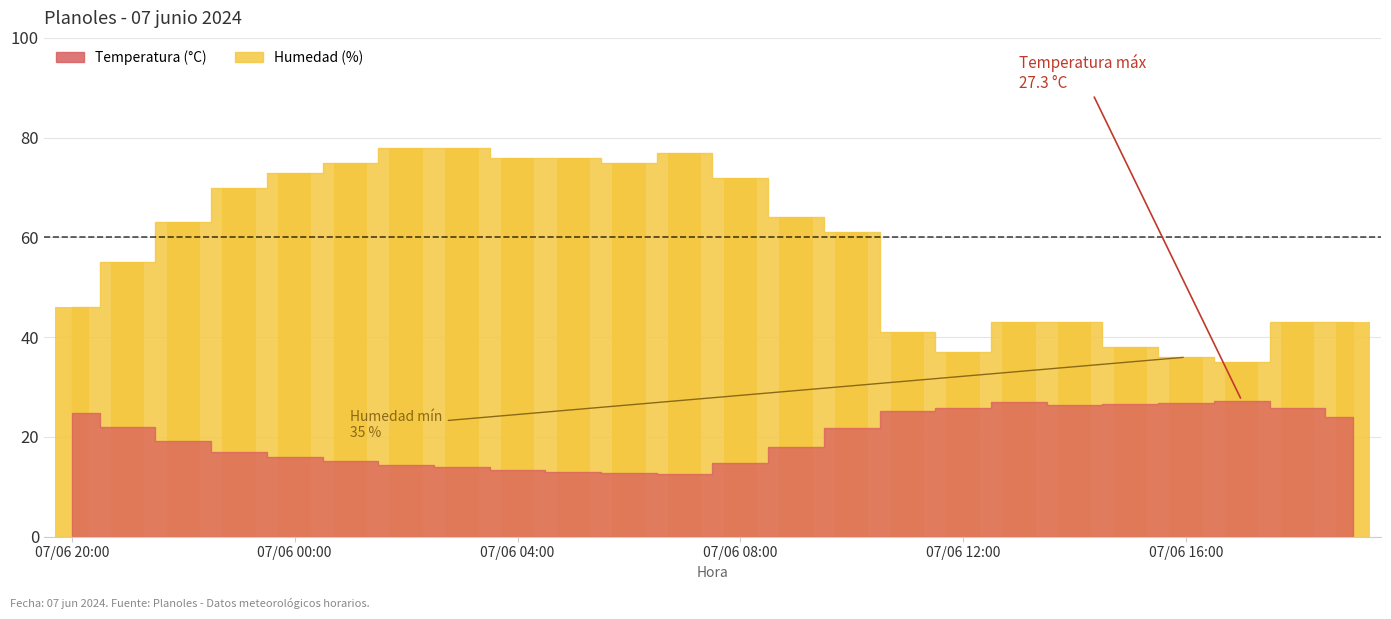

What is the value of the 13th bar from the left?

72